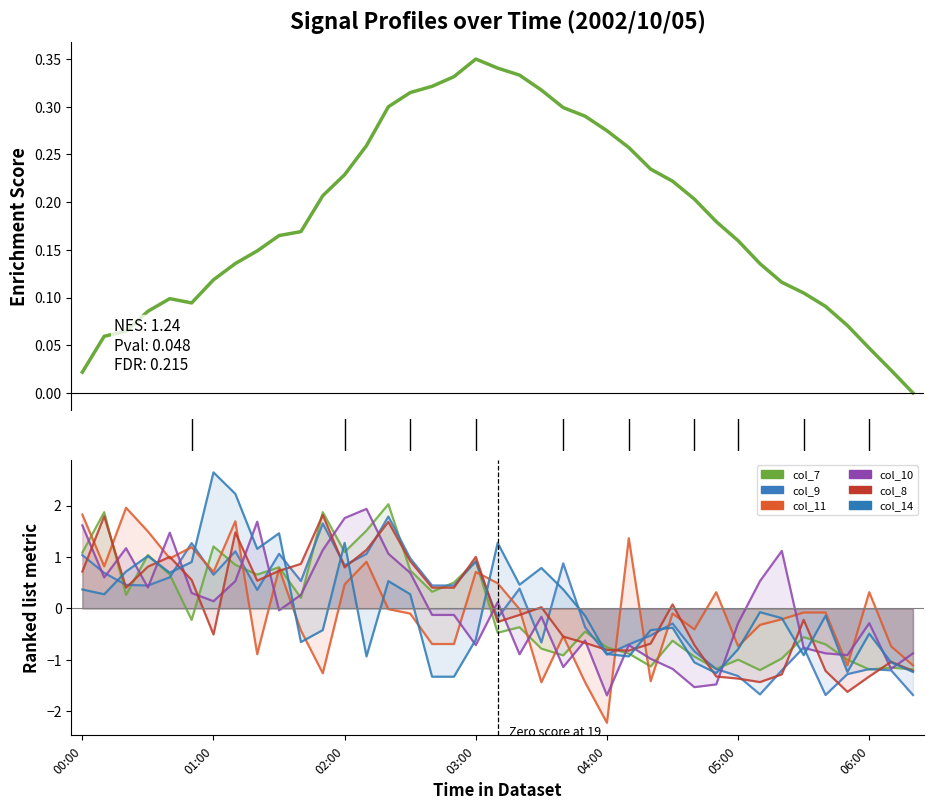

At which category does col_10 reach its first local peak?

00:20